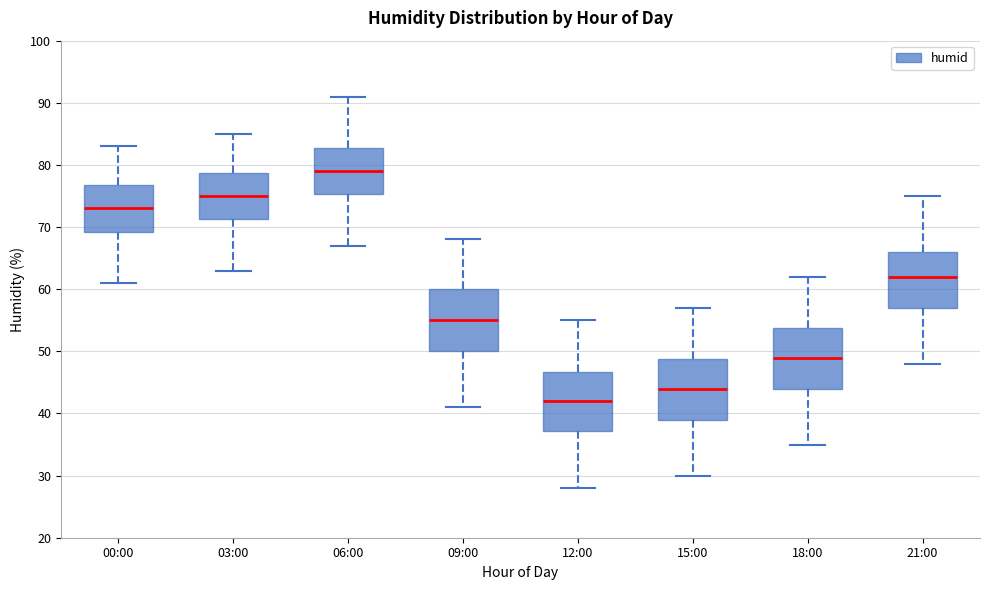

Reading left to right, transcribe this box plot: for each box, give where its median line is, the range the box spans, and where its two whiskers end, as read against the y-axis. The values are not printed on the chart, so give them approximately, as read against the axis.

00:00: median 73, box 69 to 77, whiskers 61 to 83
03:00: median 75, box 71 to 79, whiskers 63 to 85
06:00: median 79, box 75 to 83, whiskers 67 to 91
09:00: median 55, box 50 to 60, whiskers 41 to 68
12:00: median 42, box 37 to 47, whiskers 28 to 55
15:00: median 44, box 39 to 49, whiskers 30 to 57
18:00: median 49, box 44 to 54, whiskers 35 to 62
21:00: median 62, box 57 to 66, whiskers 48 to 75